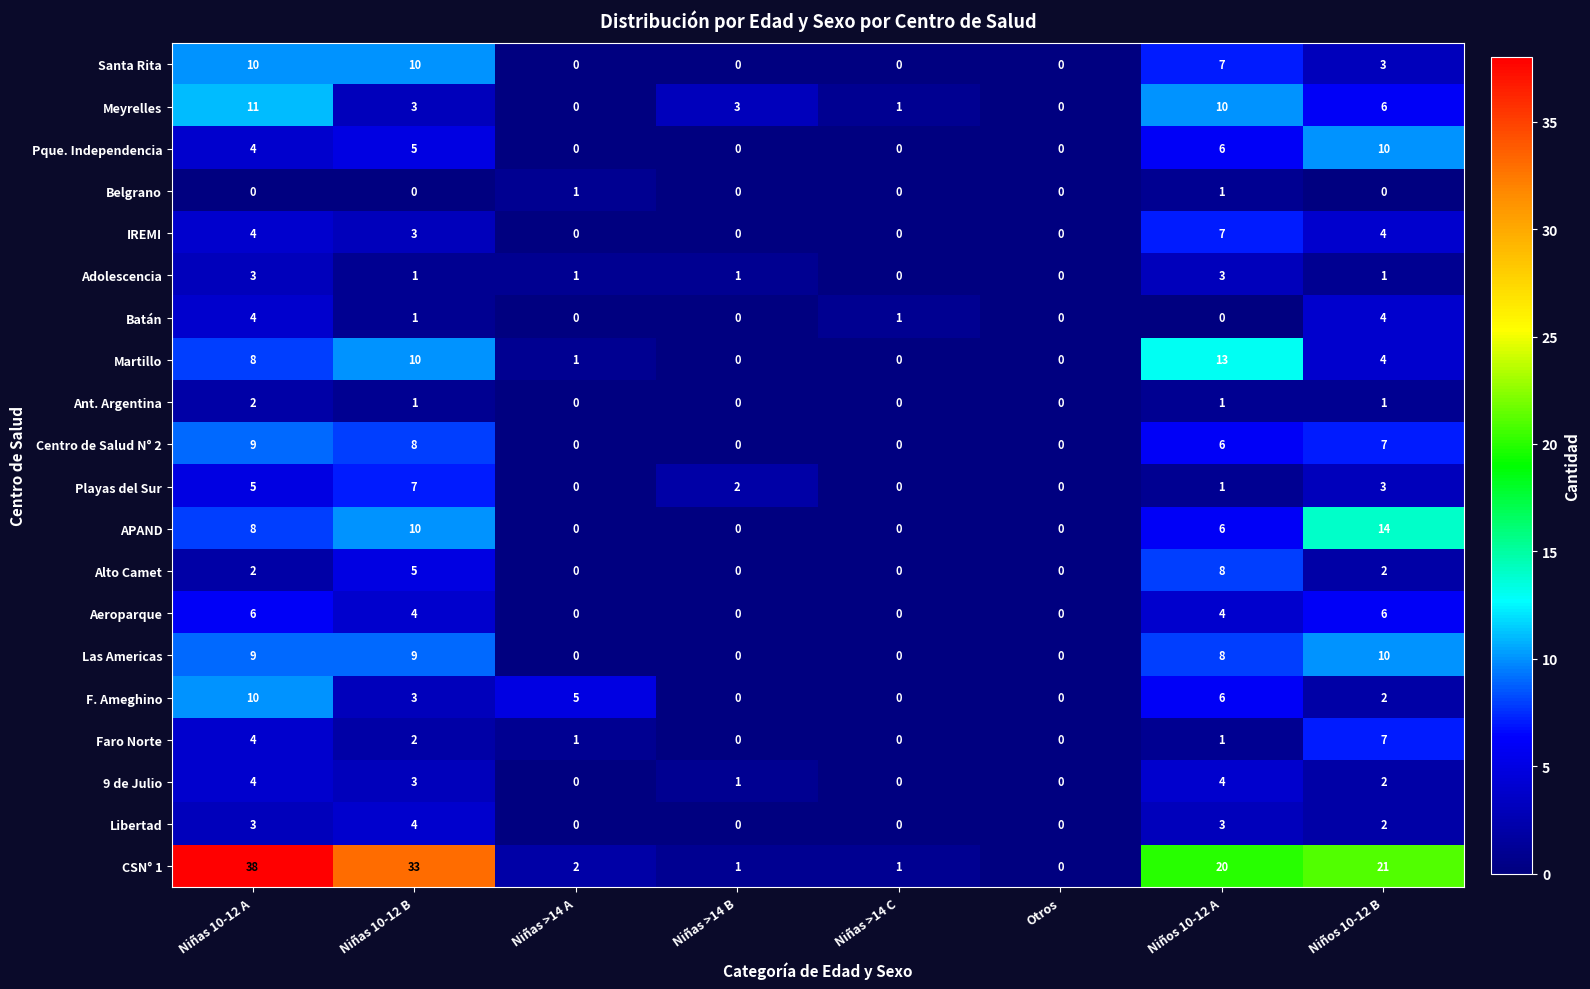

How many series are shown in this chart?

20